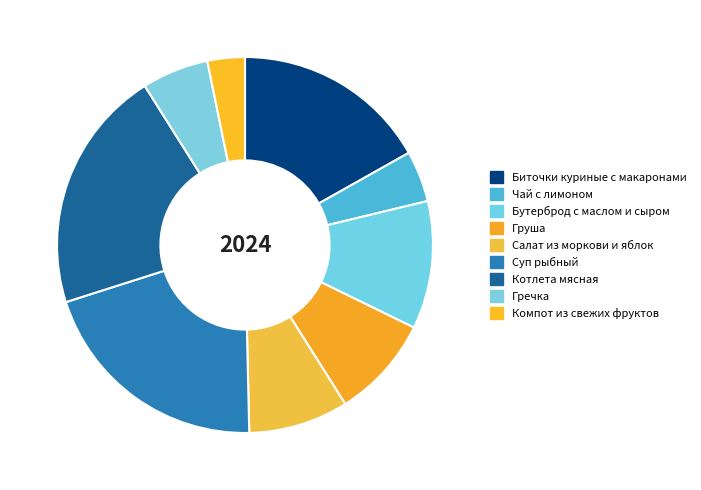

Does Гречка represent more than half of the total?

No